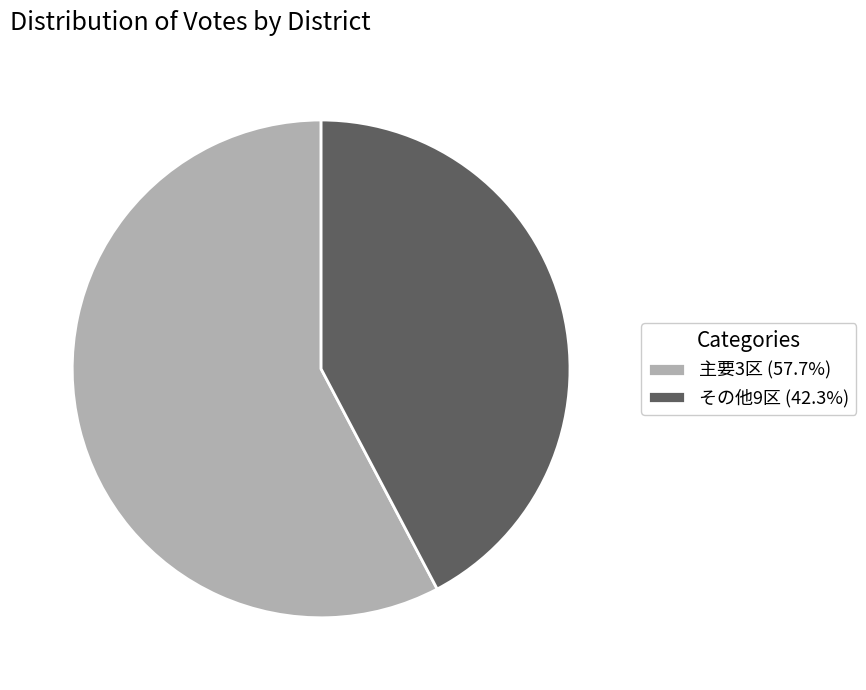

Is there a majority slice in this chart?

Yes